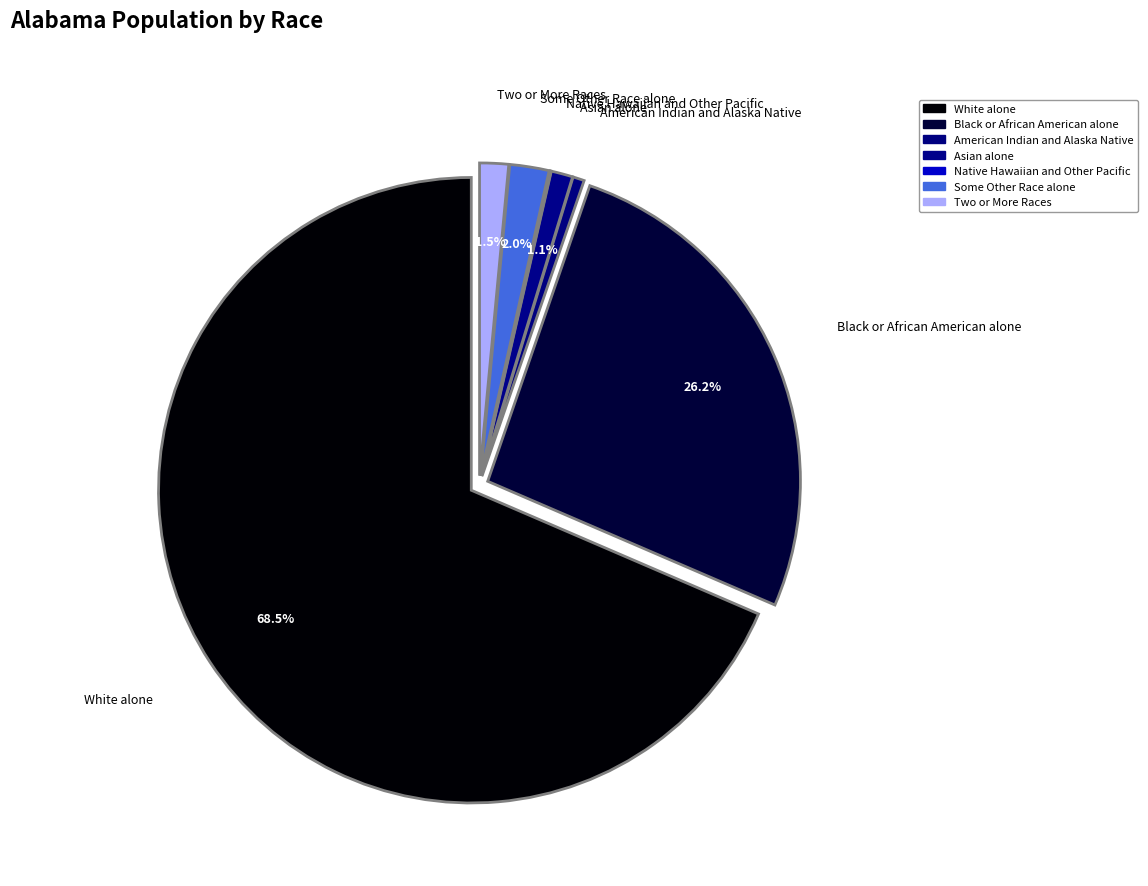

To the nearest percent, what portion does American Indian and Alaska Native represent?

1%